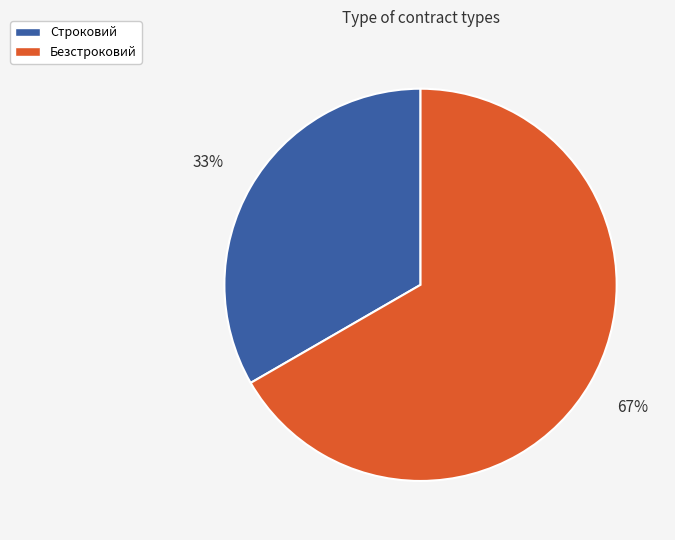

To the nearest percent, what is the average slice percentage?

50%